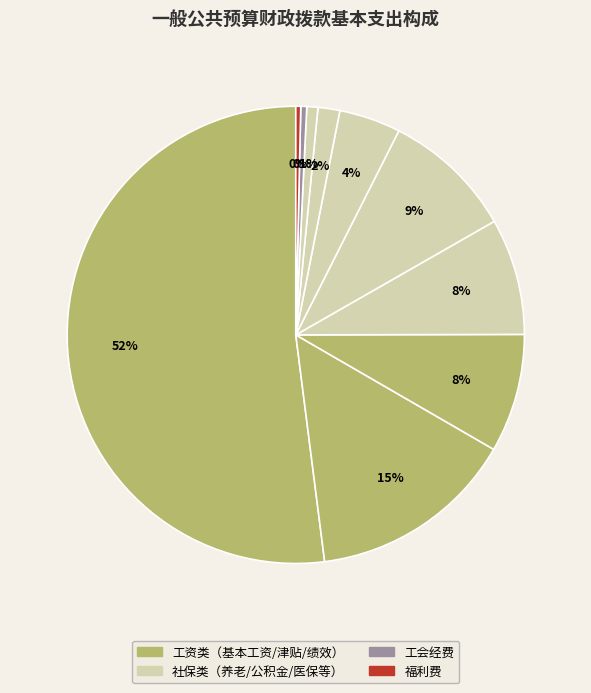

How many slices are in this pie chart?

10